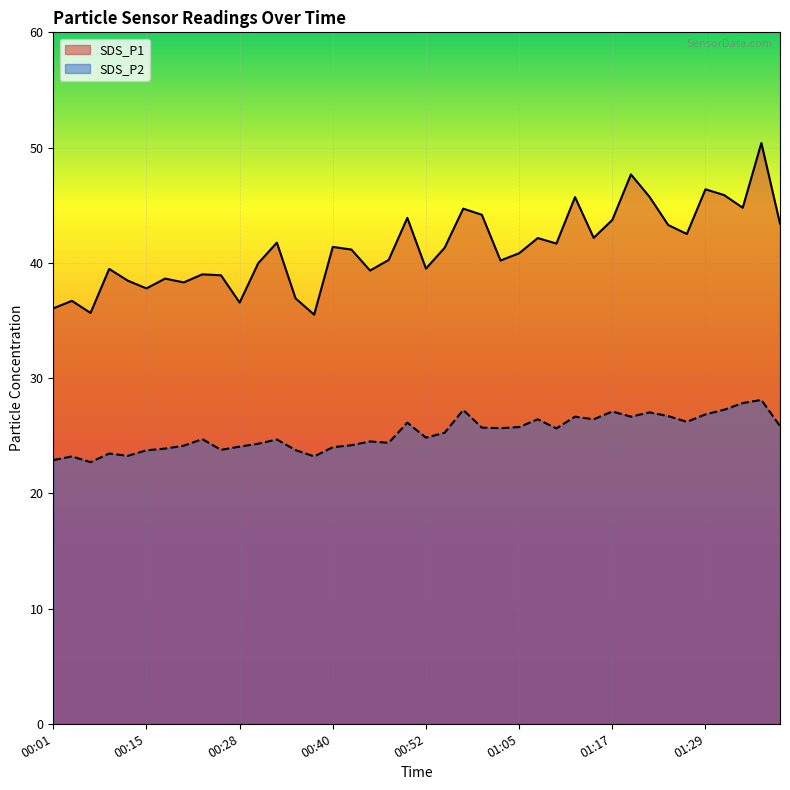

What is the label of the 30th point from the right?

00:28